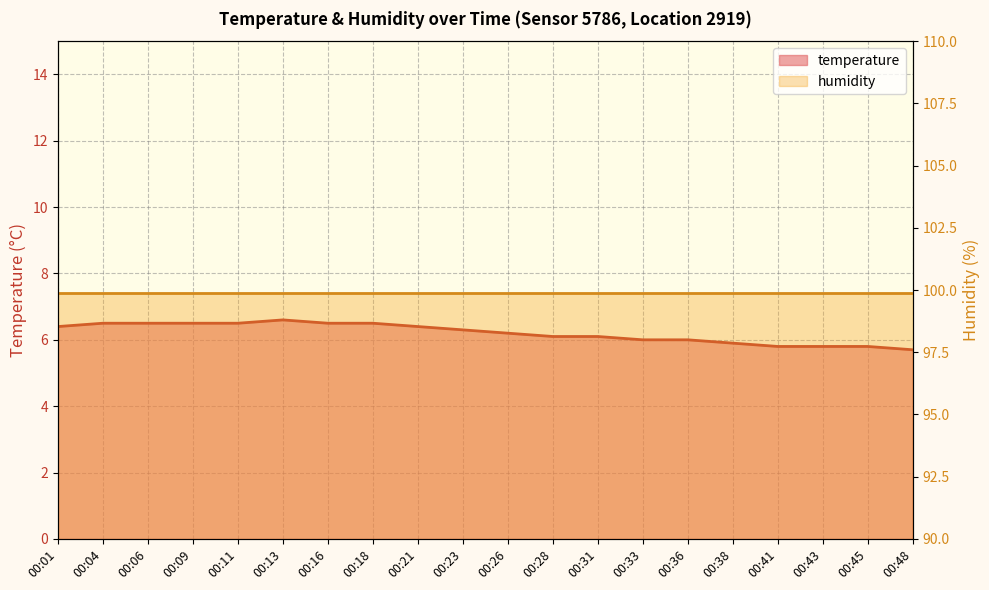

True or false: there are more than 1 points higher than both neighbors.

False